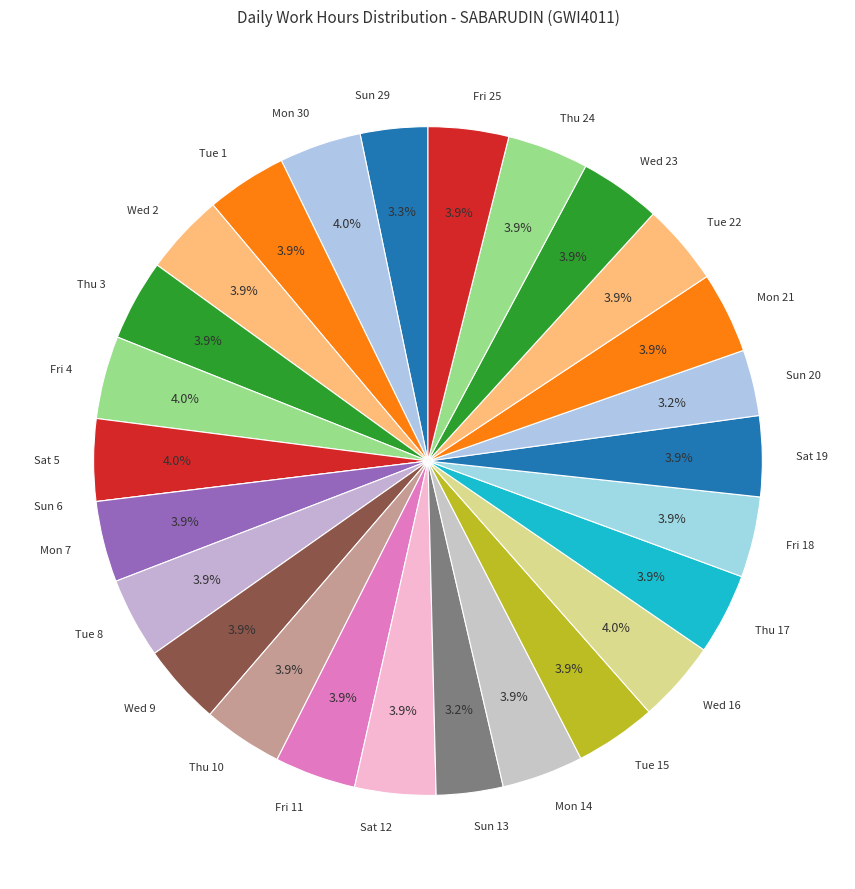

To the nearest percent, what is the combined percentage of Wed 23 and Sat 12?

8%